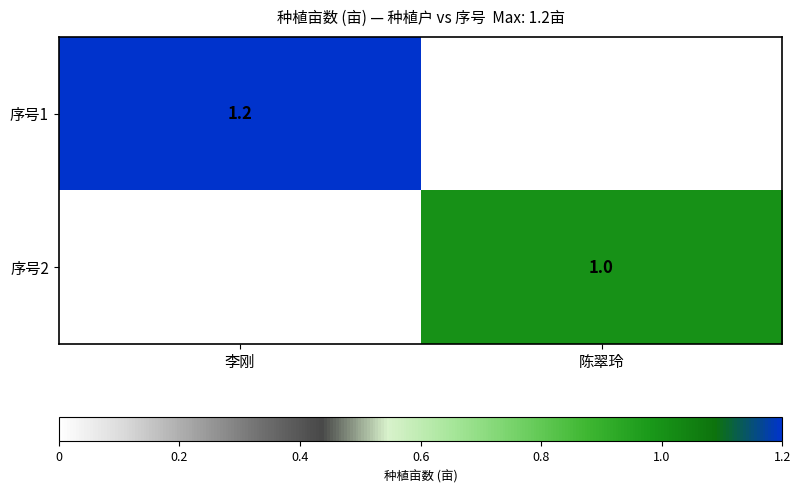

True or false: 序号2 has a value of 1.4 at 陈翠玲.

False